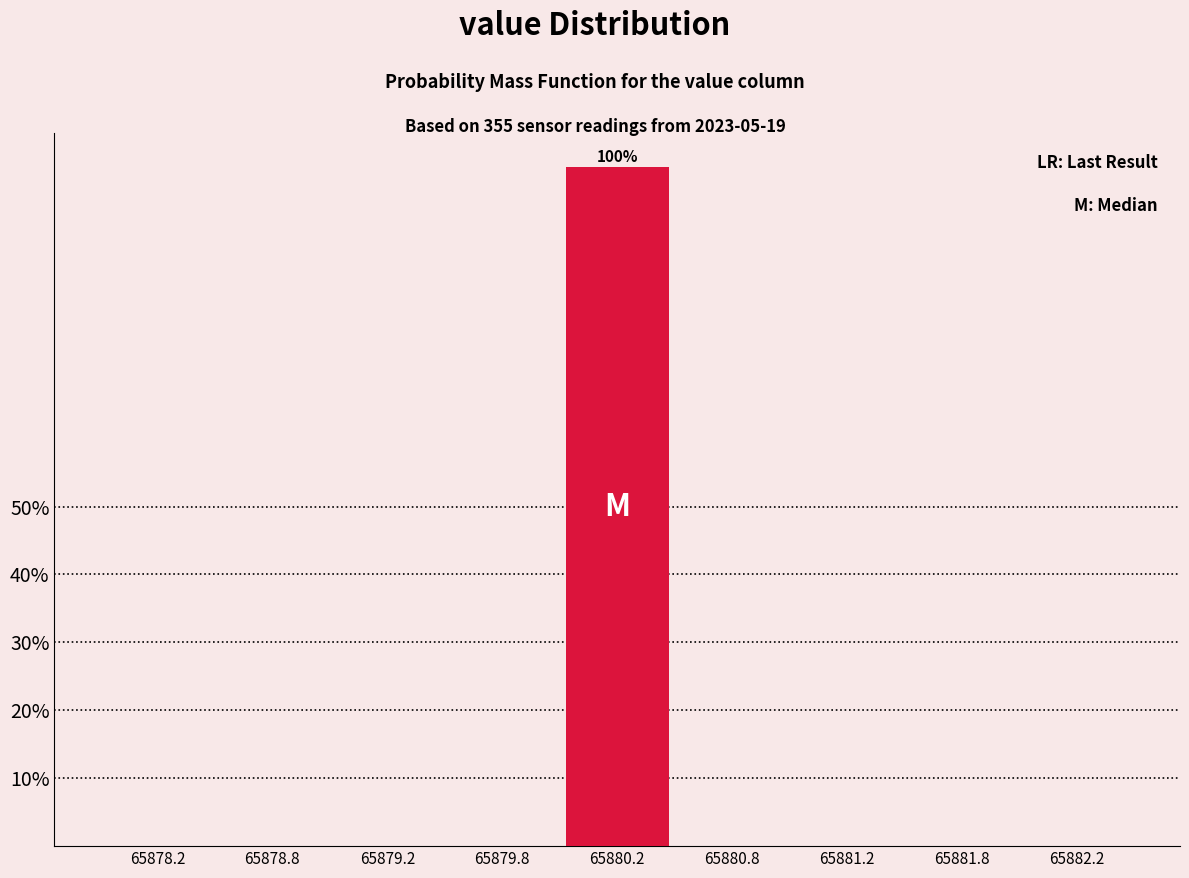

Reading right to left, what are all the values shown in this chart?

65882.2=0	65881.8=0	65881.2=0	65880.8=0	65880.2=100	65879.8=0	65879.2=0	65878.8=0	65878.2=0